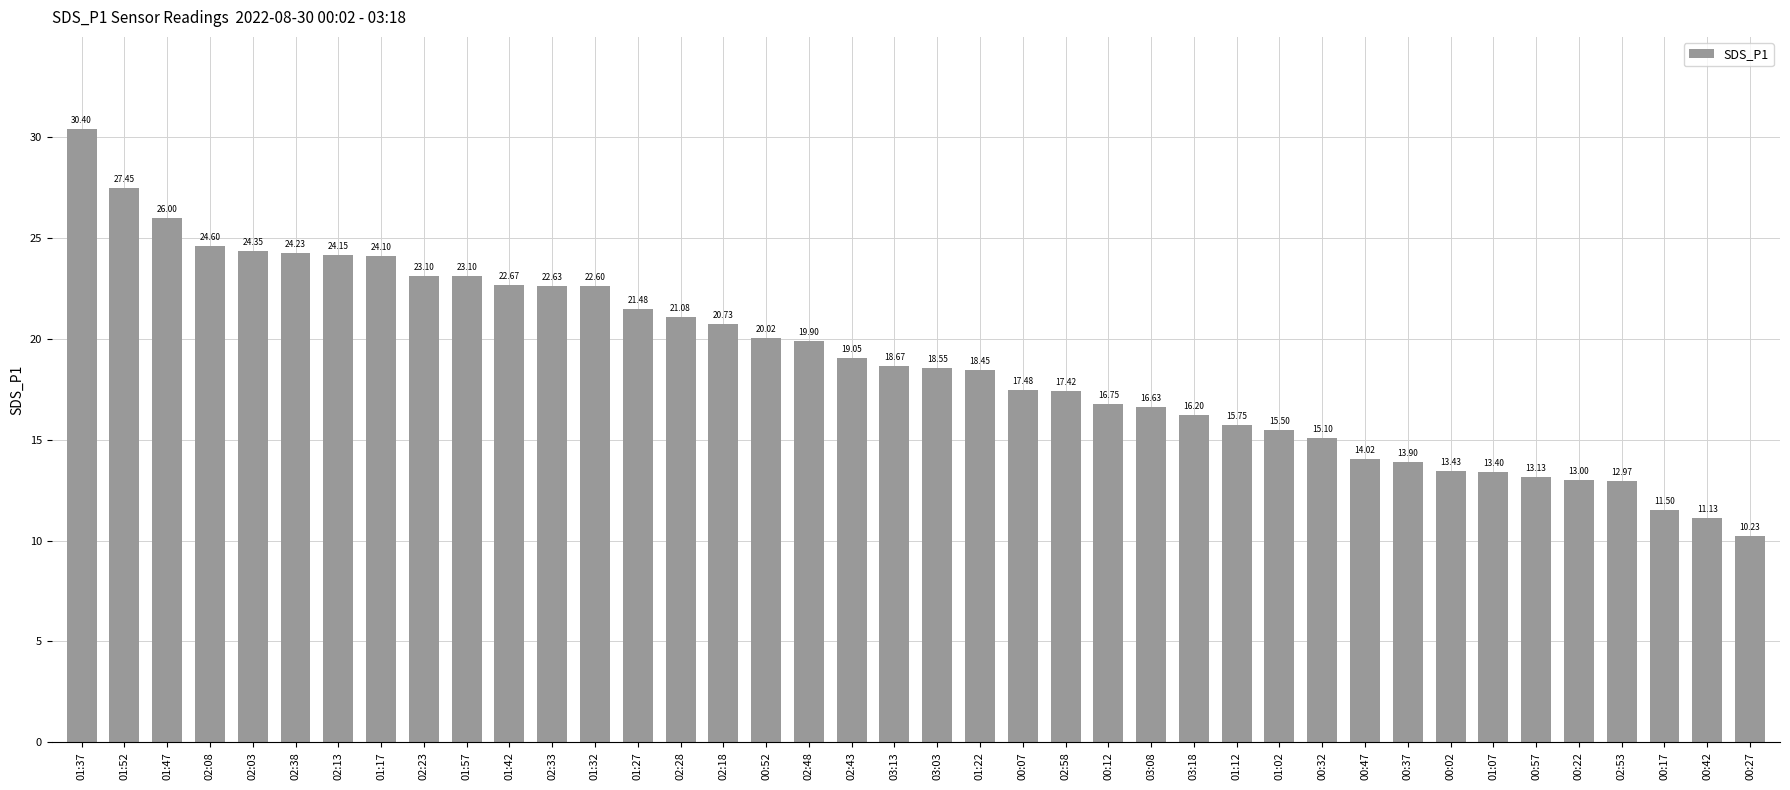

What is the difference between the maximum and second lowest values?

19.3